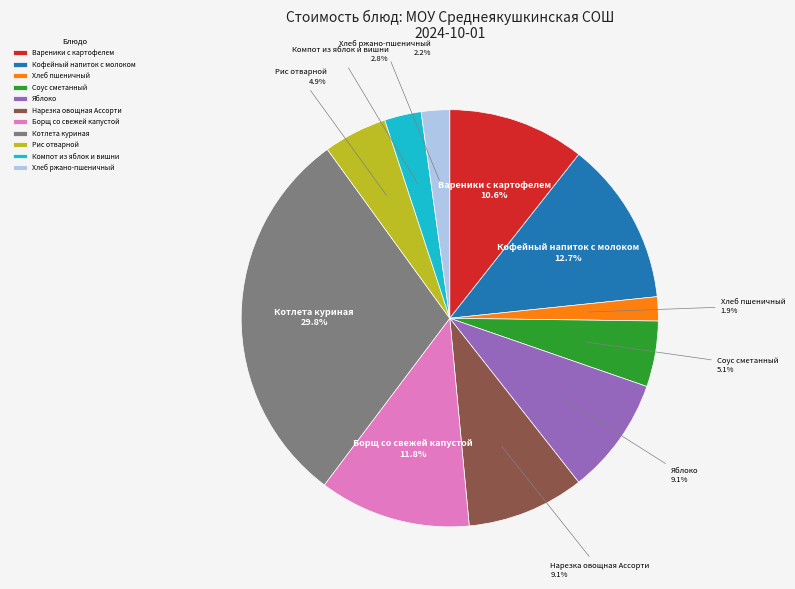

How much of the chart is everything except Вареники с картофелем?

89.4%